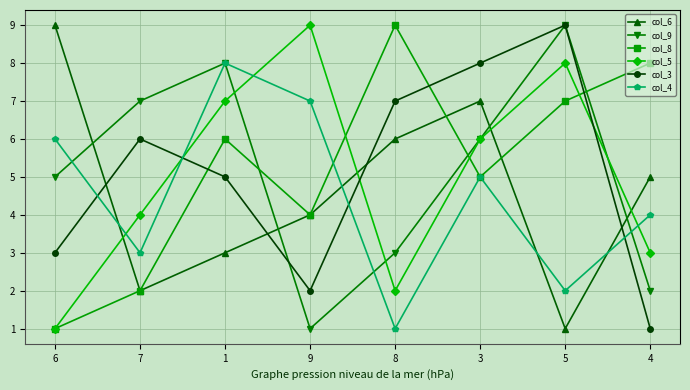

At which label does col_5 reach its peak?

9